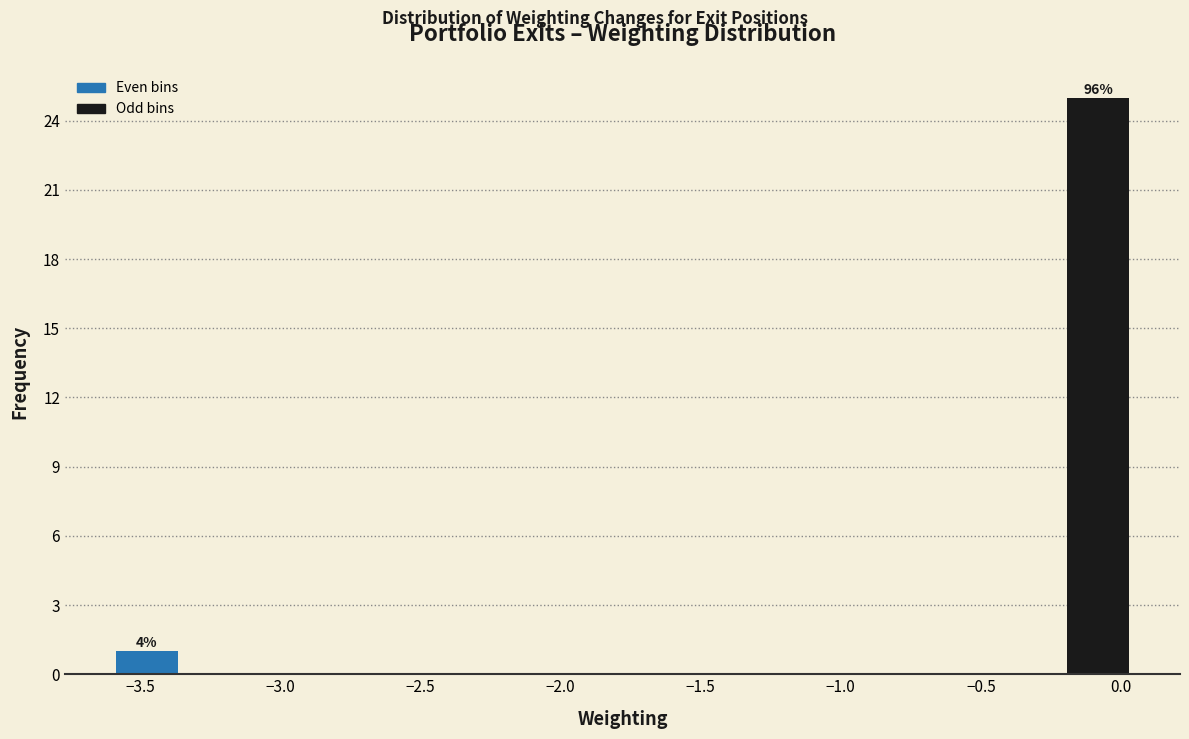

Over which range of the x-axis is the bar tallest?

-0.20 to 0.05